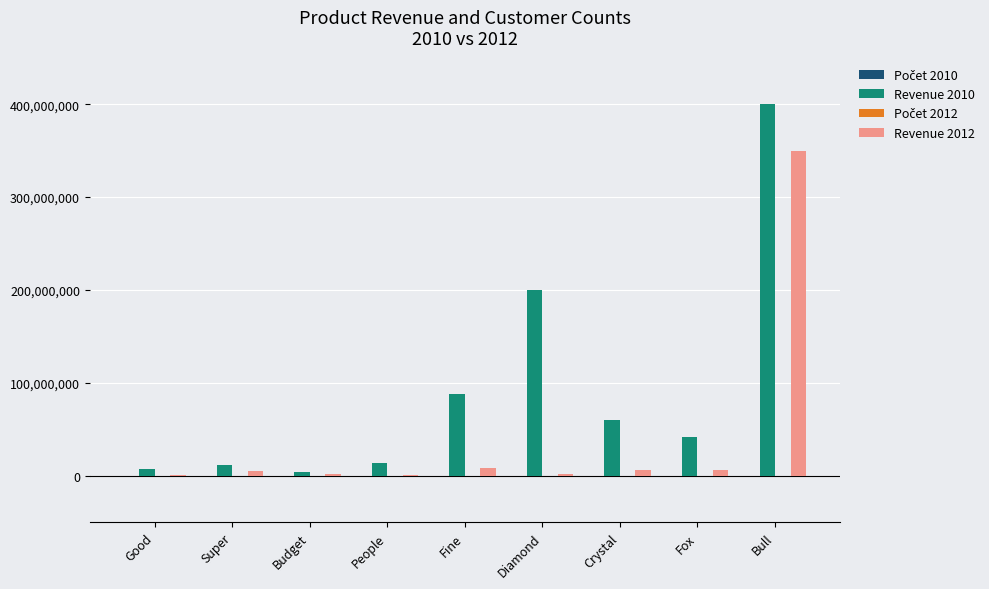

How many groups of bars are there?

9